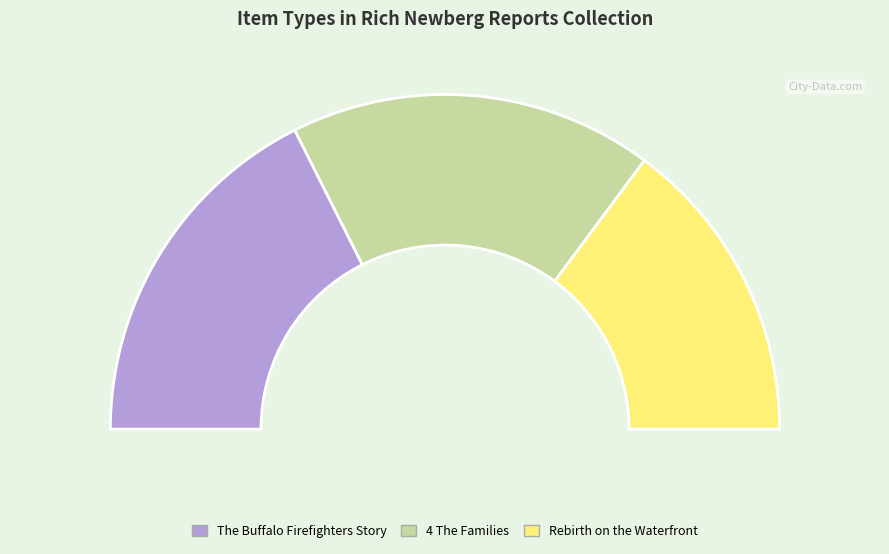

What percentage is the The Buffalo Firefighters Story slice, to the nearest percent?

35%